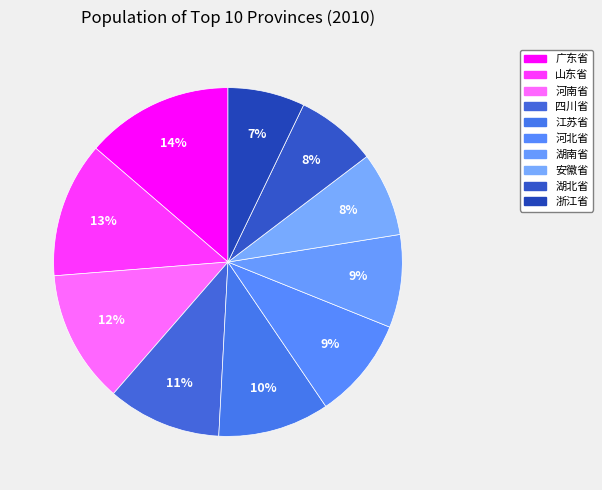

Is there a majority slice in this chart?

No